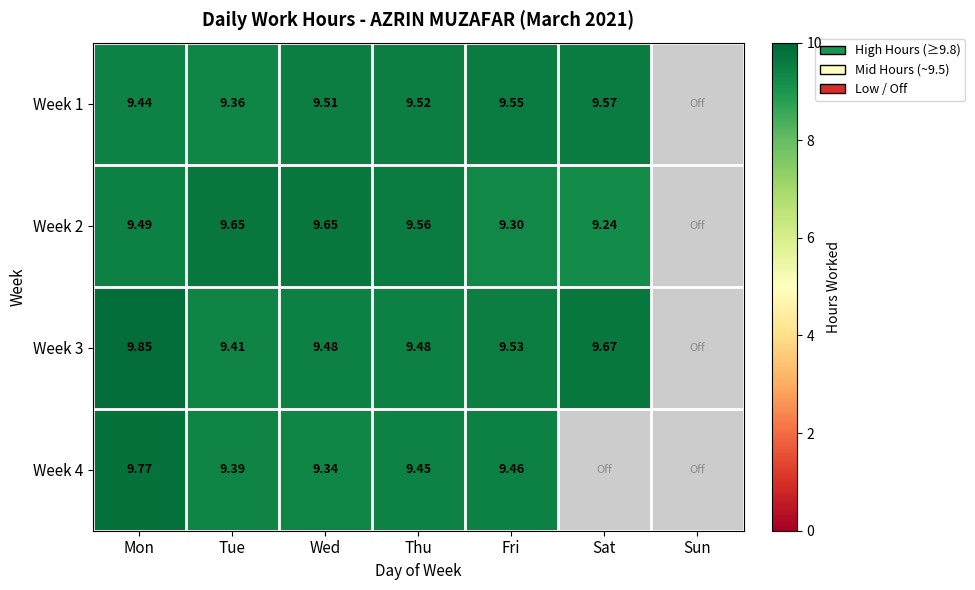

Where is Week 4 nearest to the value 9?

Wed